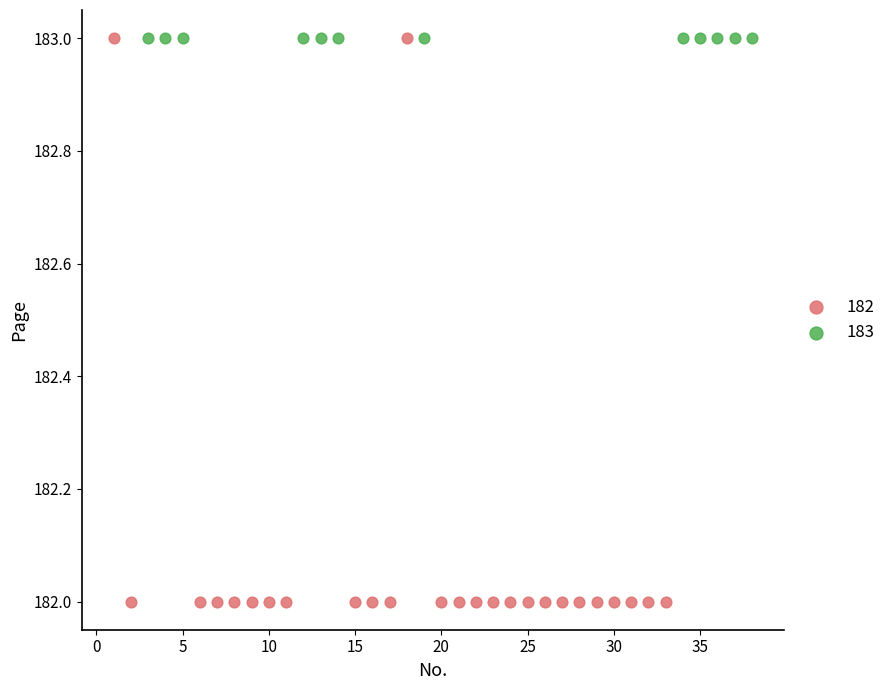

Which series reaches the minimum Y coordinate?

182